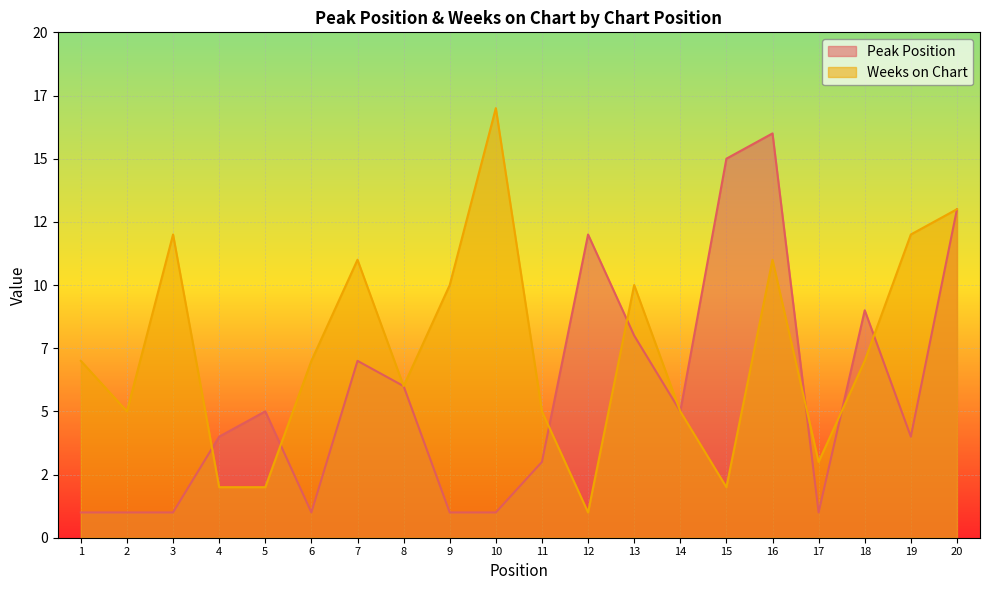

Where is the first local minimum for Peak Position?

6